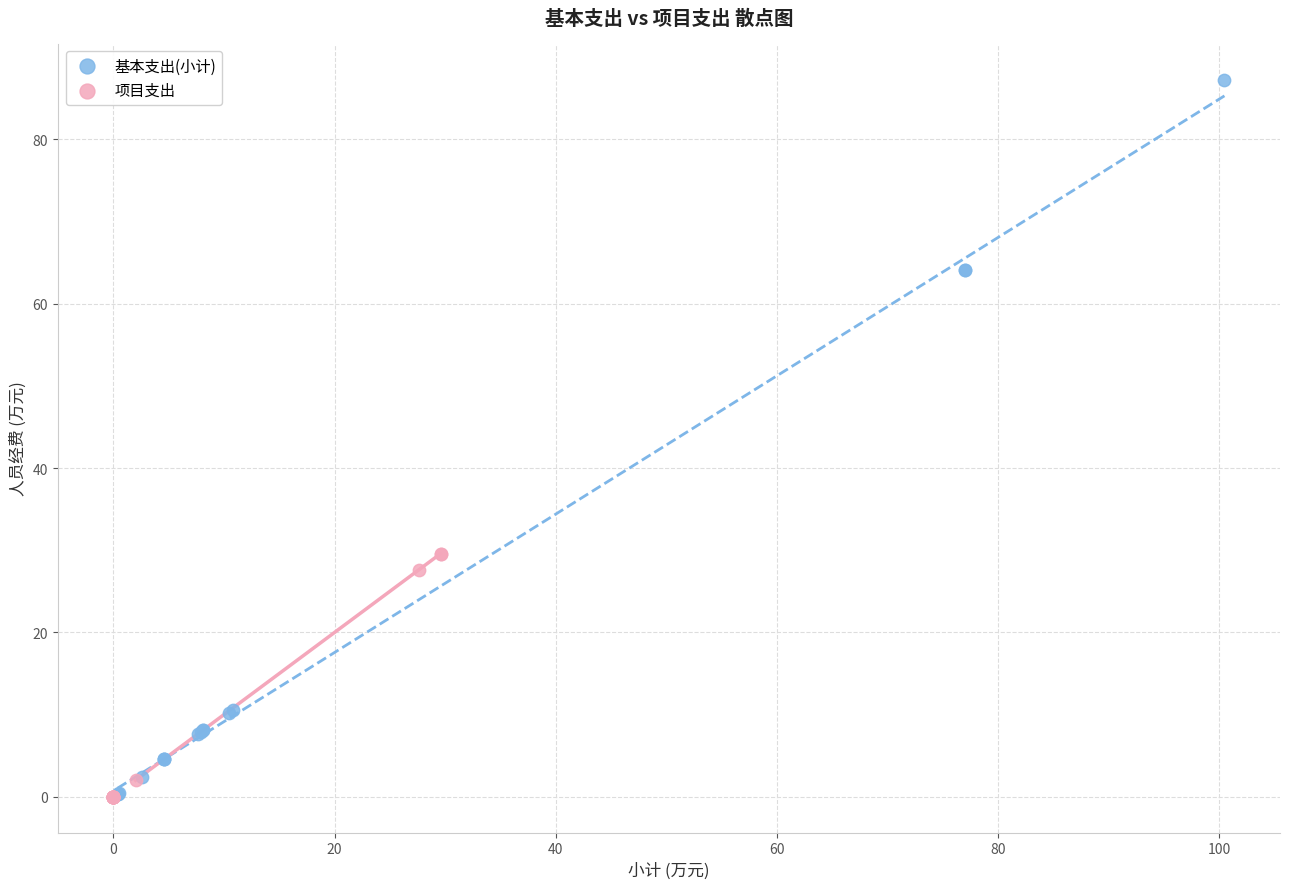

Which series has the largest Y range (max minus min)?

基本支出(小计)